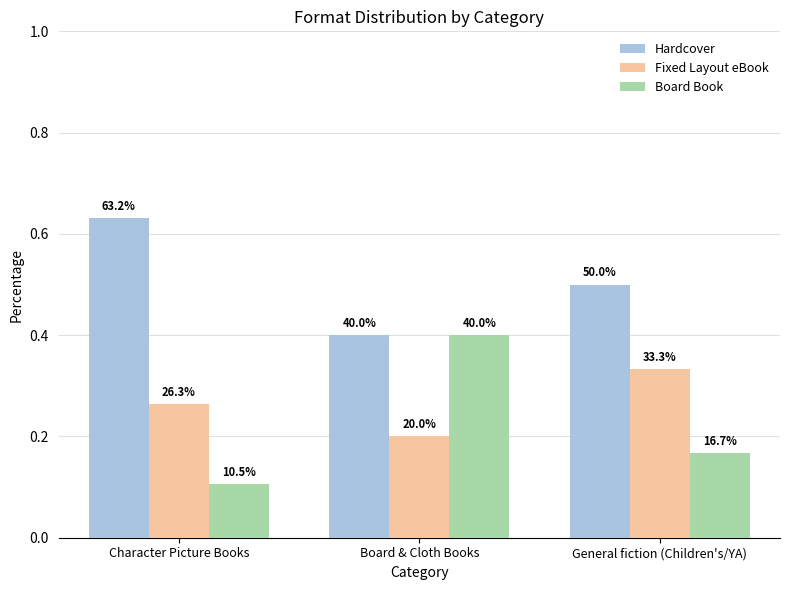

Is the value of Board Book at Character Picture Books greater than the value of Hardcover at Character Picture Books?

No